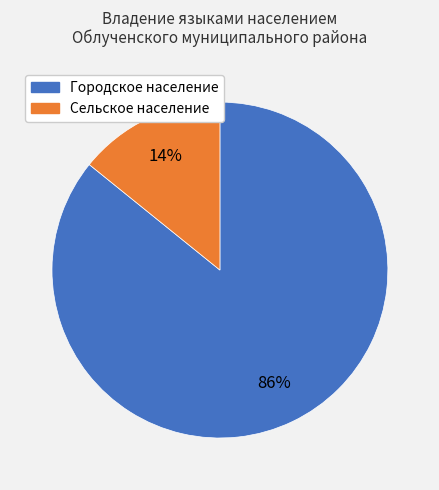

To the nearest percent, what is the average slice percentage?

50%